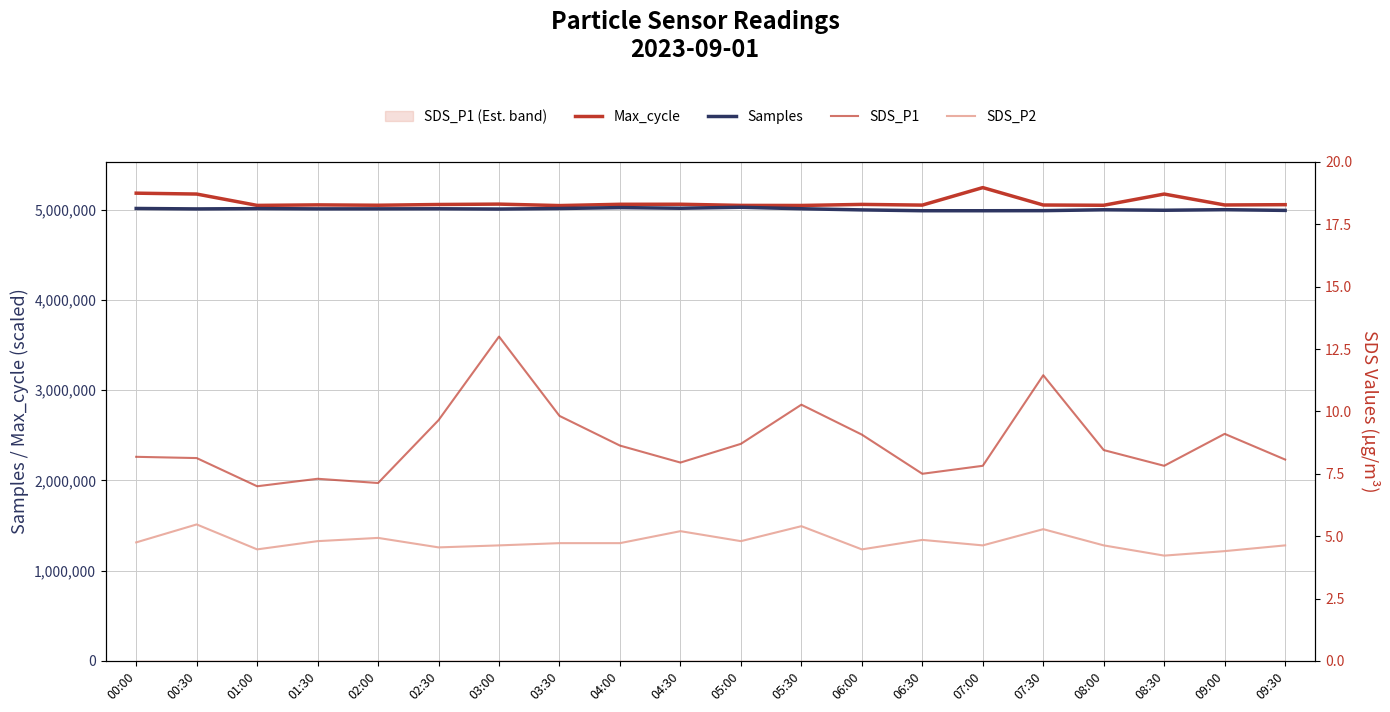

How many interior local valleys does the Samples series have?

6